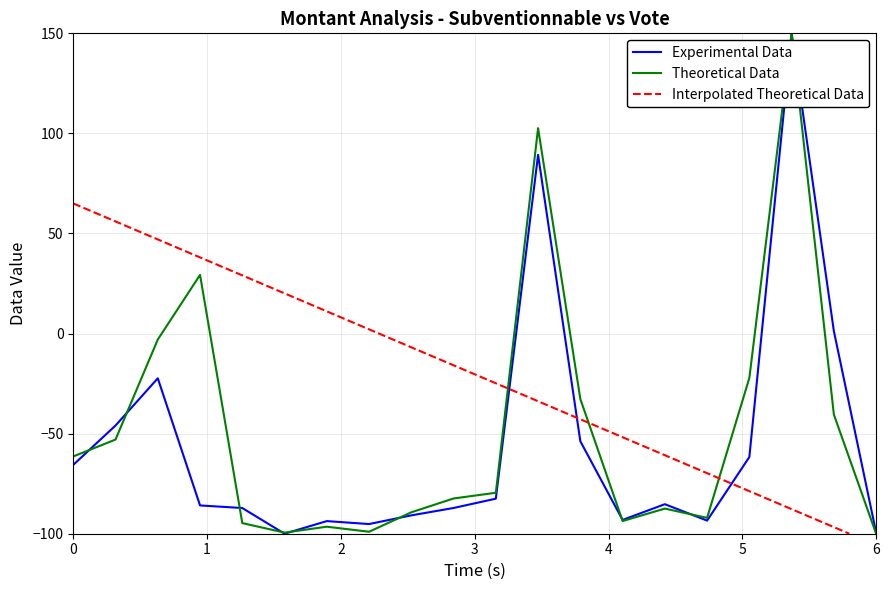

What is the value of the Experimental Data point at the 3rd from the left?

-22.3